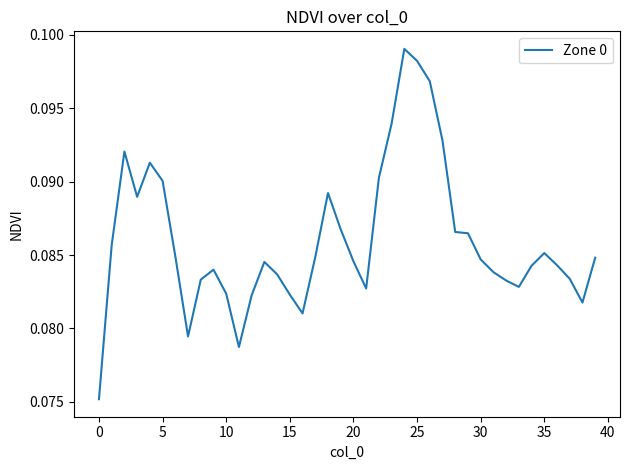

Is this an area chart (filled region under the line)?

No